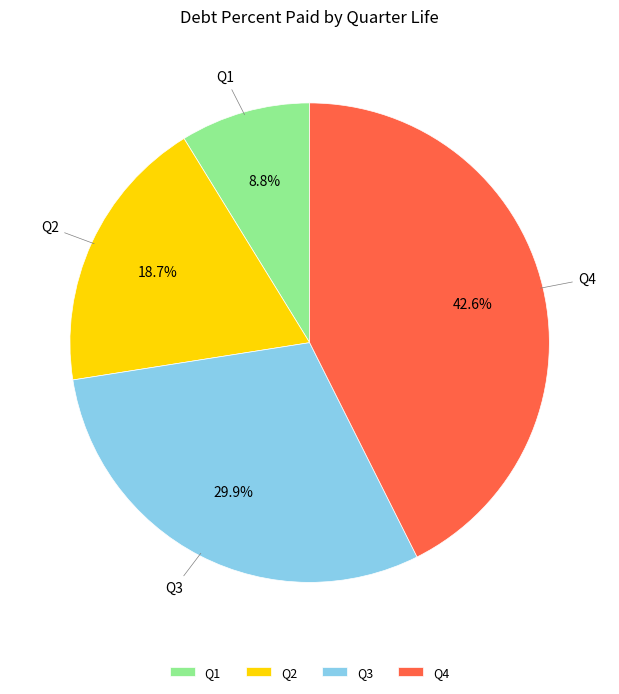

What is the ratio of the value at Q4 to the value at Q2?

2.3